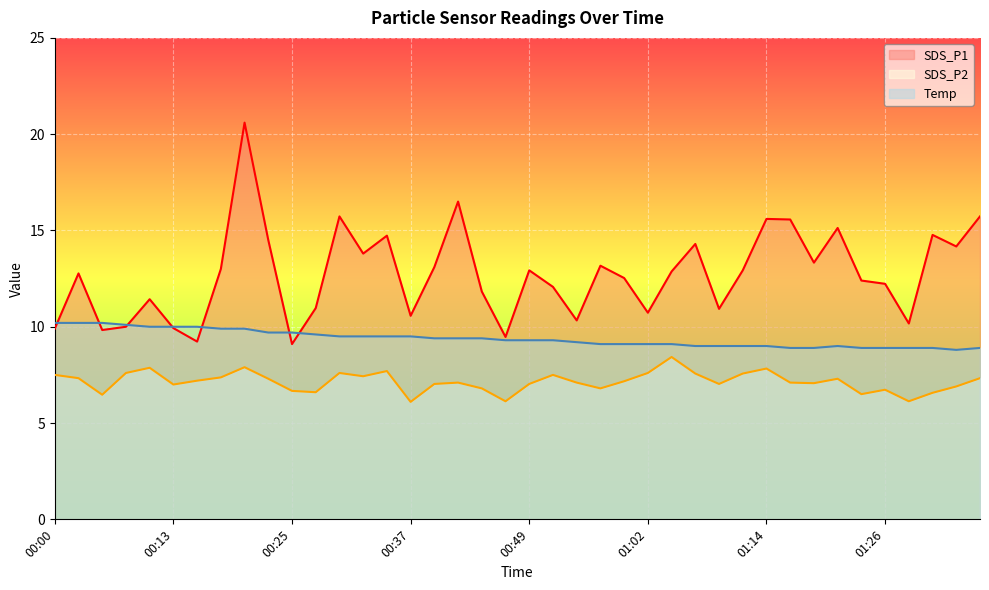

At which category does the chart reach its peak across all series?

00:20